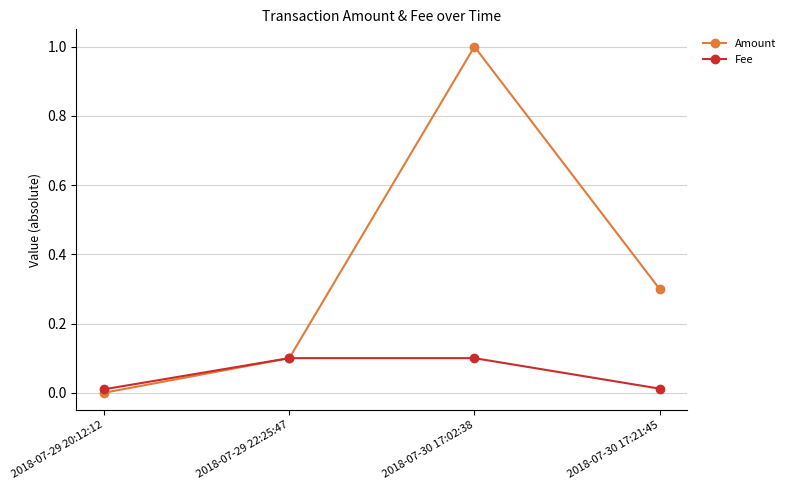

At 2018-07-29 20:12:12, list the series in order from smallest to largest.

Amount, Fee